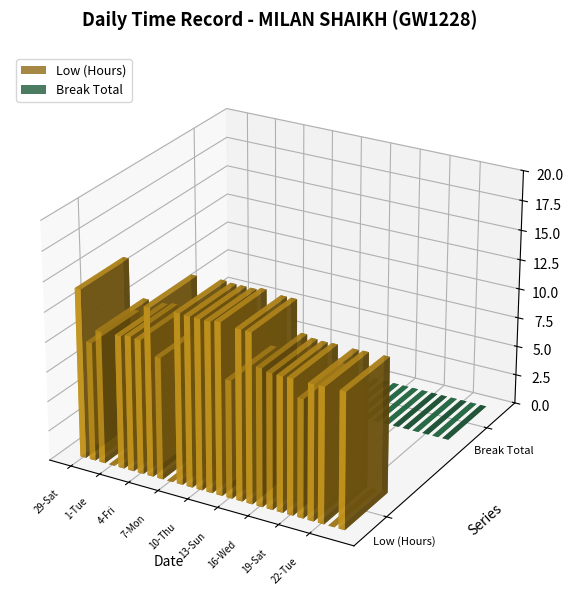

Reading right to left, transcribe all the data shown in this chart.

Low (Hours): 11.3	0.0	11.3	11.3	9.9	11.3	11.3	11.3	11.5	14.2	14.2	9.9	14.4	14.2	14.2	14.2	14.3	0.0	10.2	14.1	11.3	11.3	11.2	0.0	11.2	10.0	14.2
Break Total: 0.0	0.0	0.0	0.0	0.0	0.0	0.0	0.0	0.0	0.0	0.0	0.0	0.0	0.0	0.0	0.0	0.0	0.0	0.0	0.0	0.0	0.0	0.0	0.0	0.0	0.0	0.0